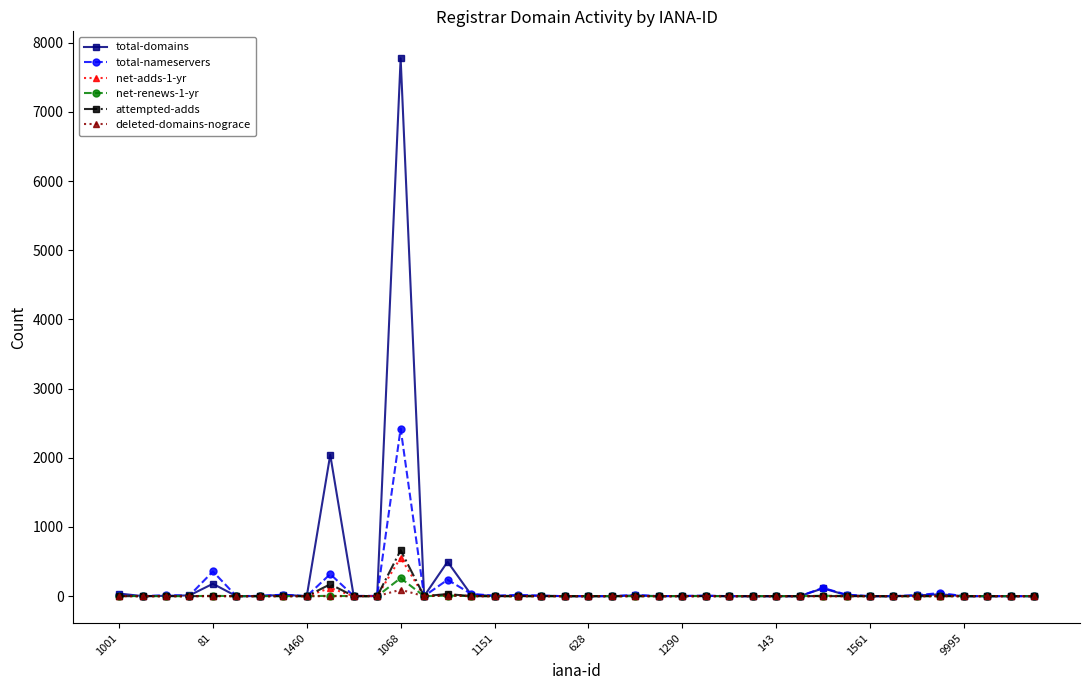

Which series has the widest spread of values?

total-domains